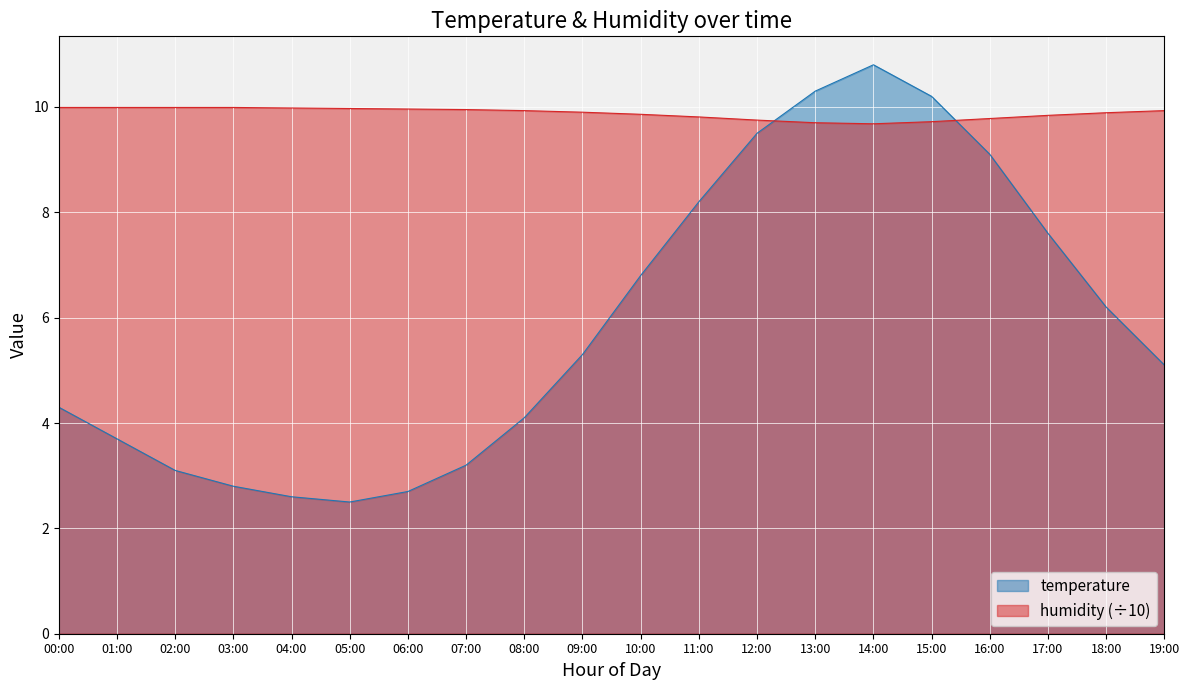

The temperature series shows 4.3 at 00:00. True or false?

True